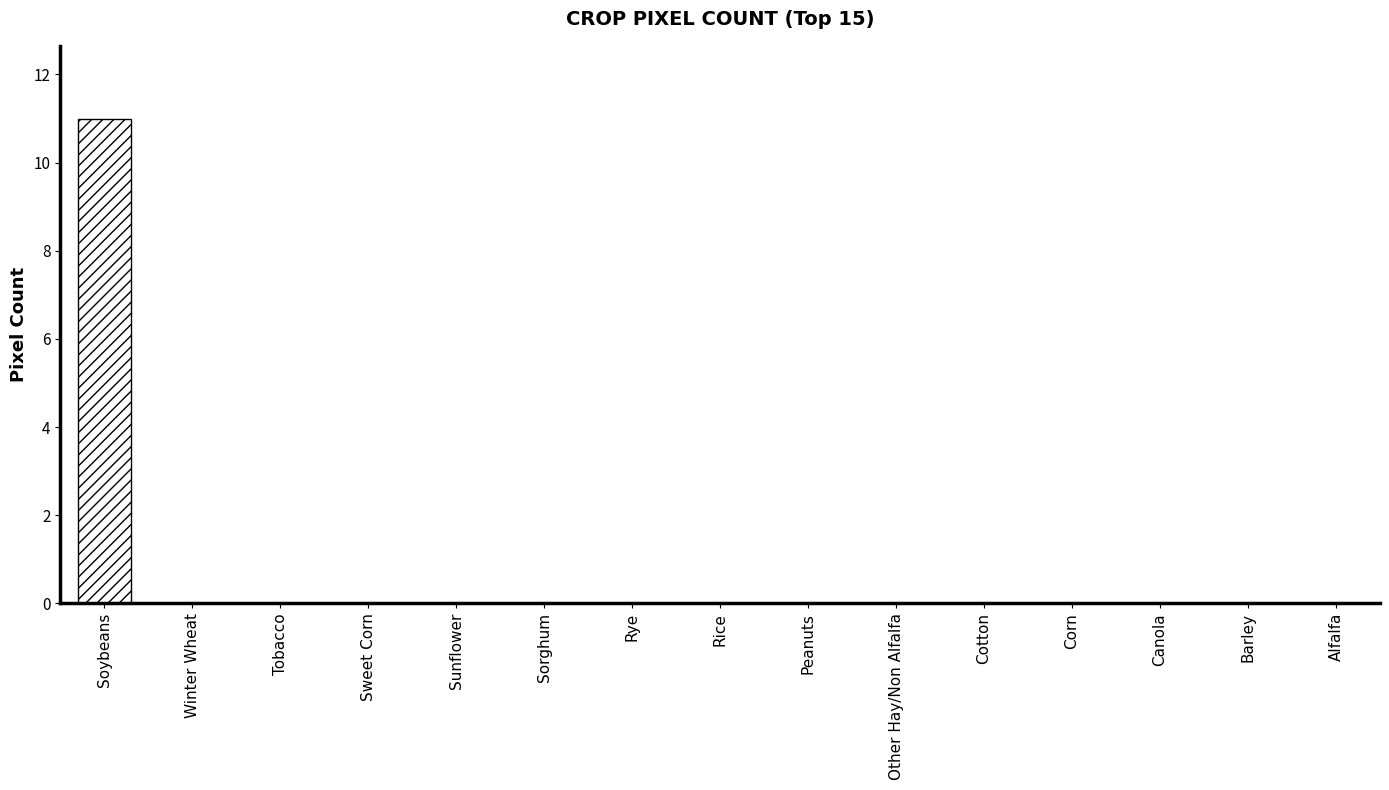

What is the sum of all values?

11